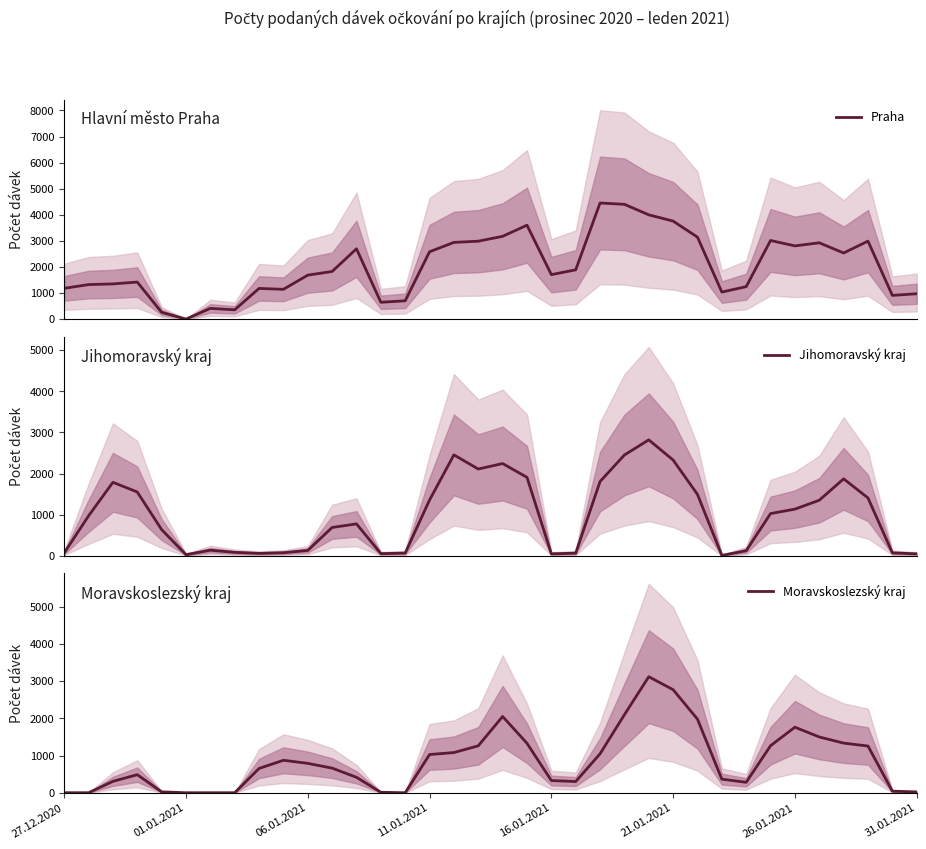

True or false: Moravskoslezský kraj has a value of 1760 at 26.01.2021.

True